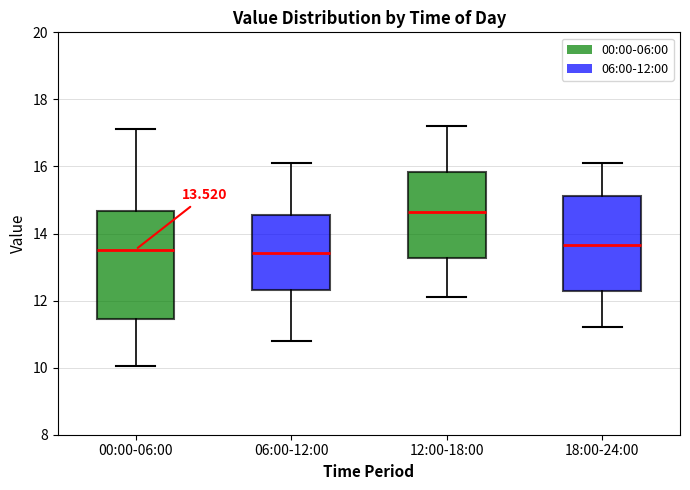

Comparing the boxes themselves (not the whiskers), which one is the tallest?

00:00-06:00